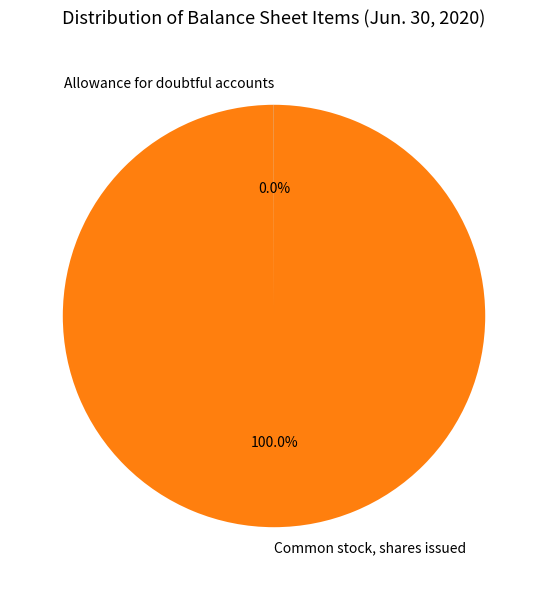

Which category accounts for the majority?

Common stock, shares issued